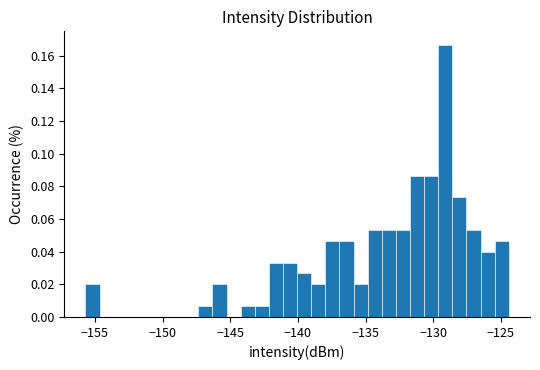

Read against the x-axis, roughly where is the centre of the tallest bar?

-129.0